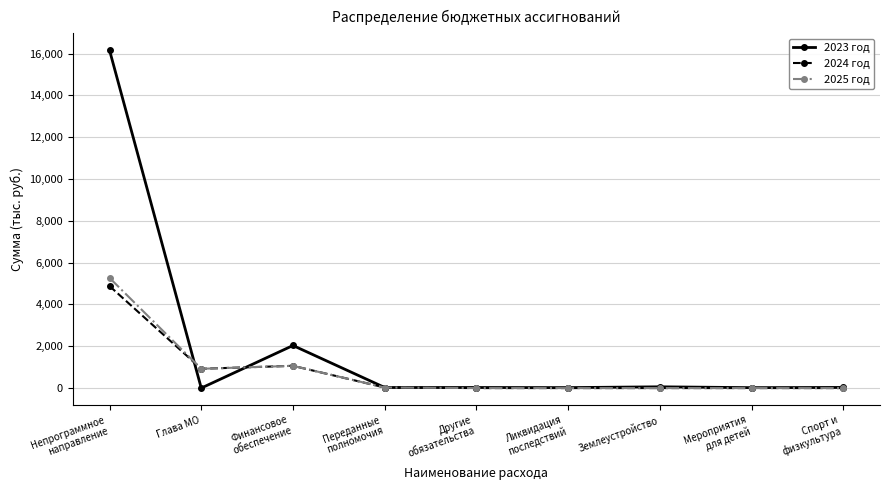

Where is the first local minimum for 2023 год?

Глава МО